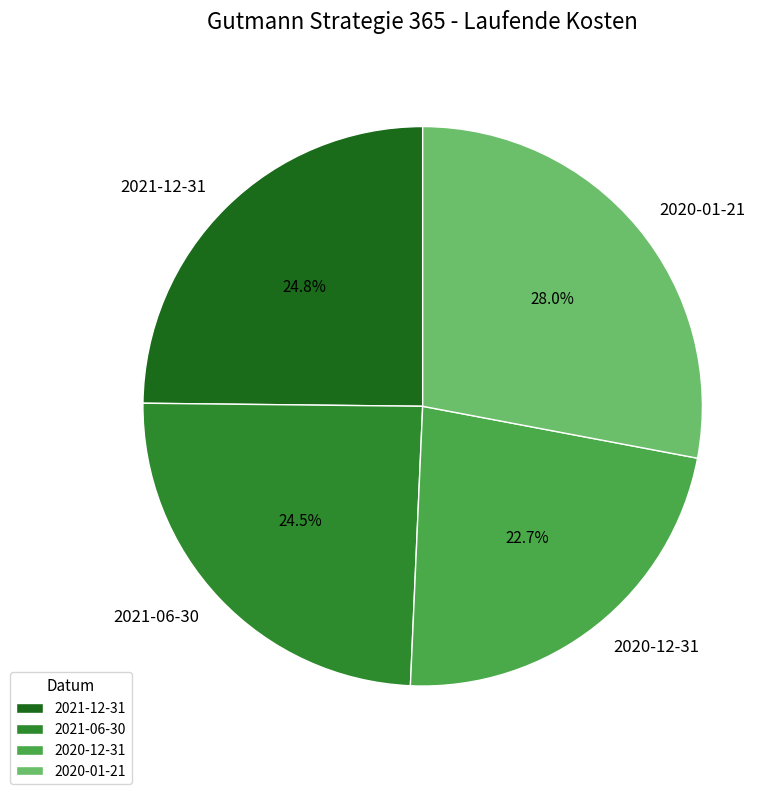

What percentage is the 2021-12-31 slice, to the nearest percent?

25%